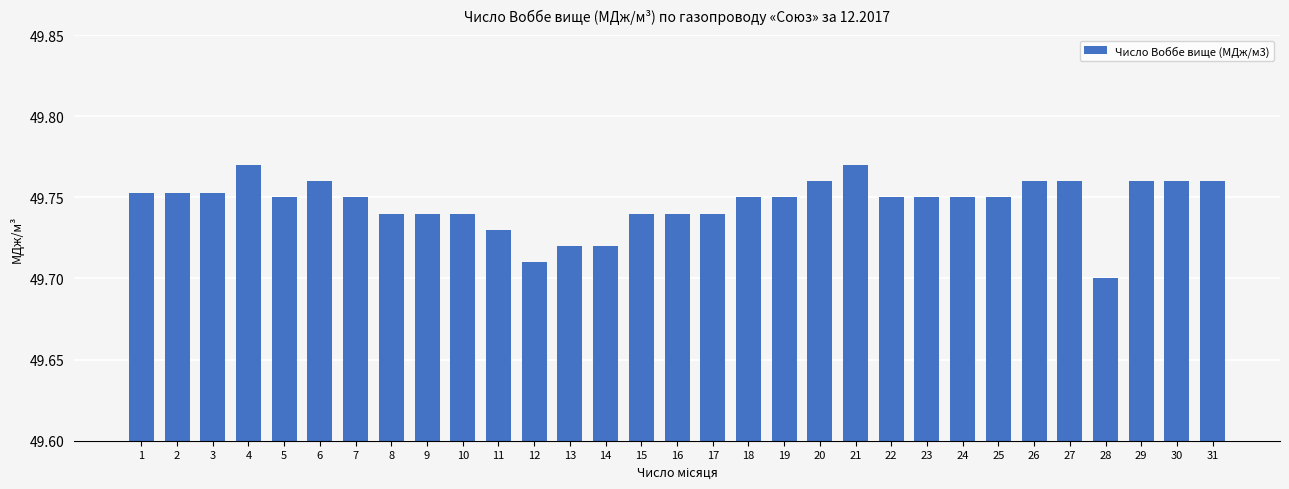

What is the sum of all values?

1542.1